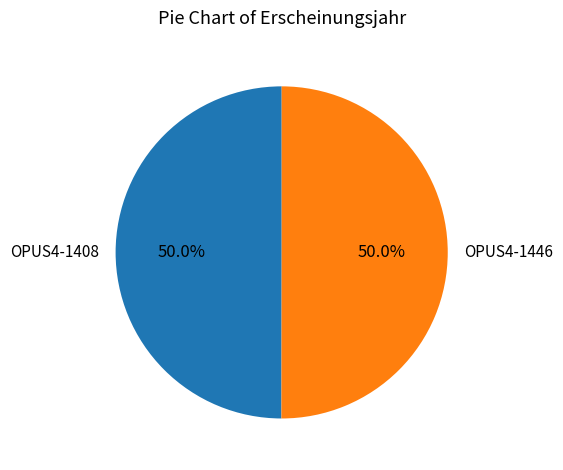

Do OPUS4-1446 and OPUS4-1408 together represent more than half of the pie?

Yes